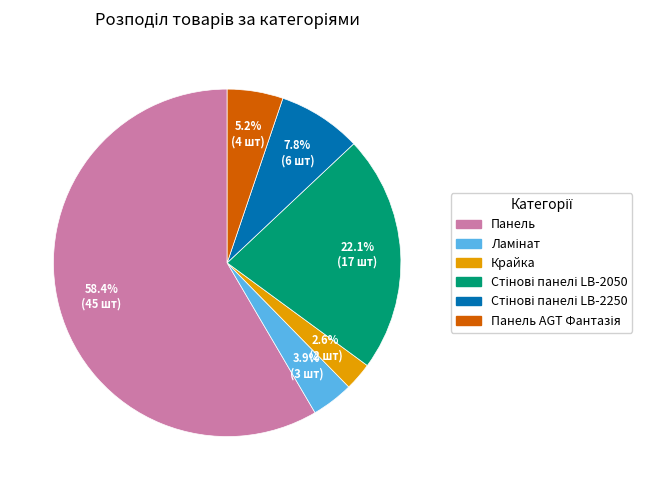

What is the smallest slice in the pie chart?

Крайка